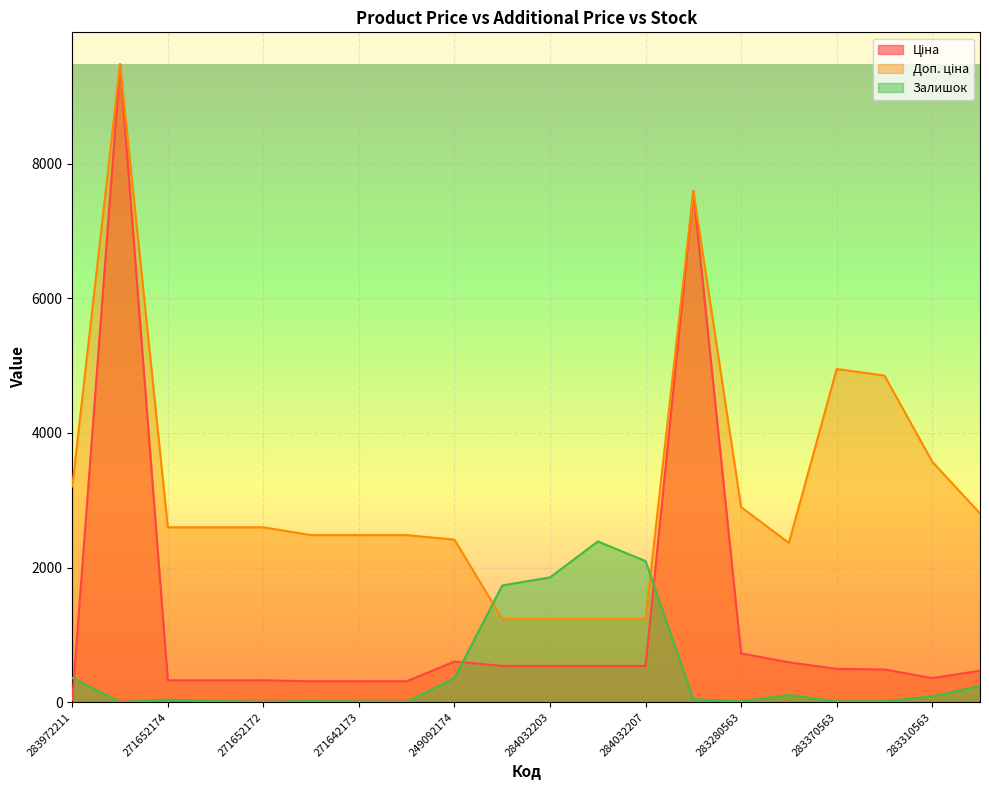

What is the total value across all series at 284032207?

3870.4